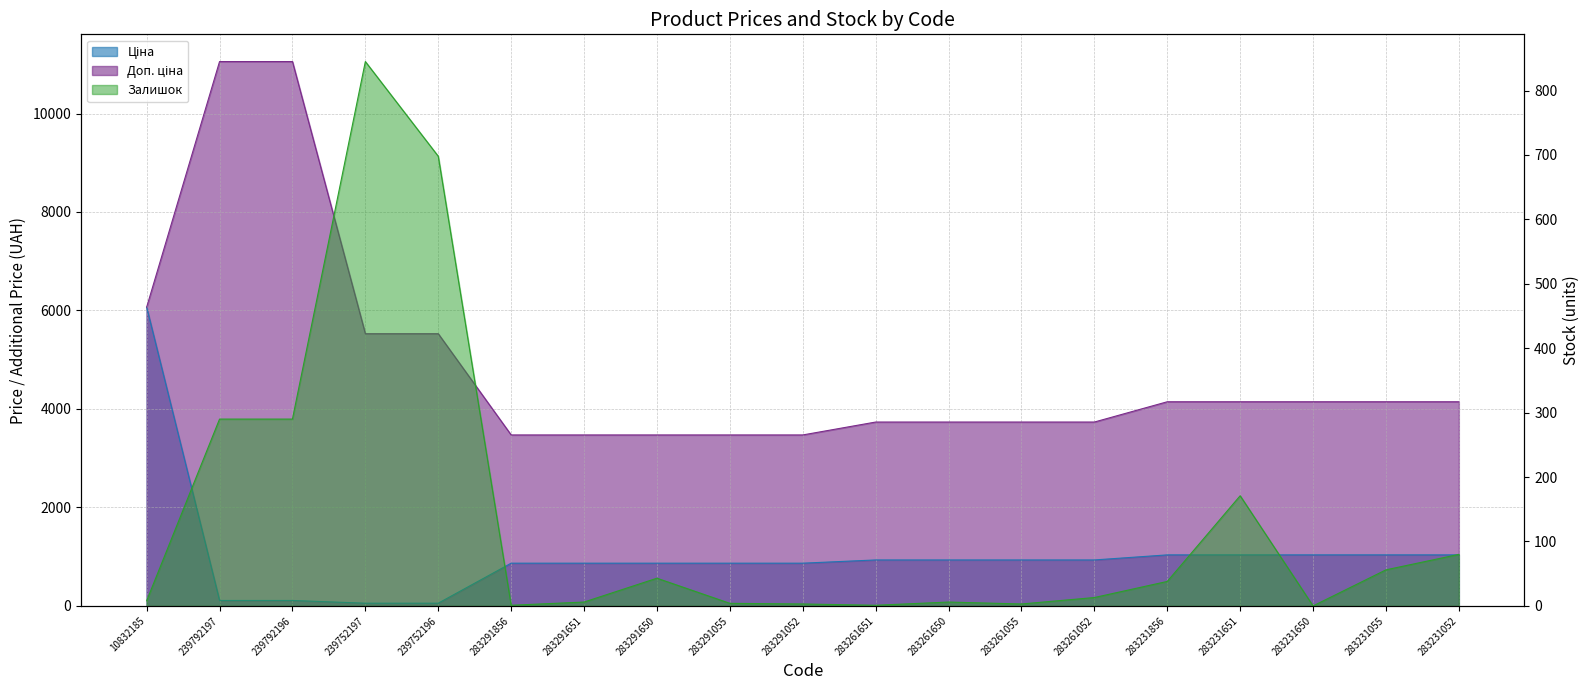

Is it true that Залишок equals 176.3 at 239792196?

False